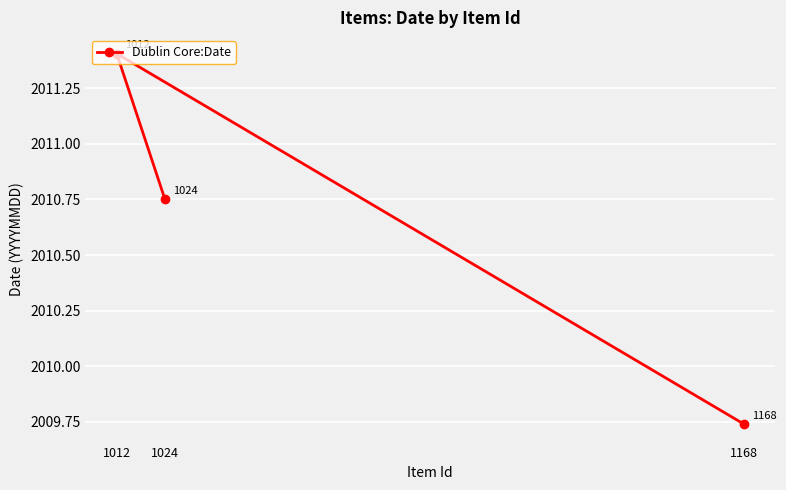

Rank the categories by value from highest to lowest.

1012, 1024, 1168